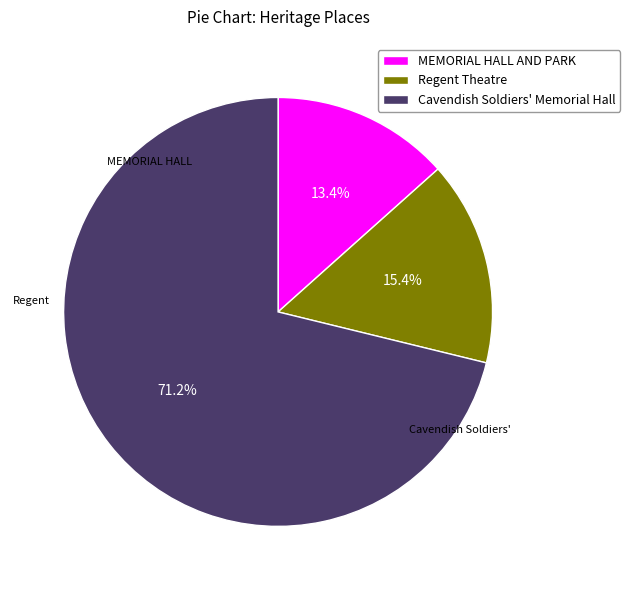

Count the number of slices in the pie.

3